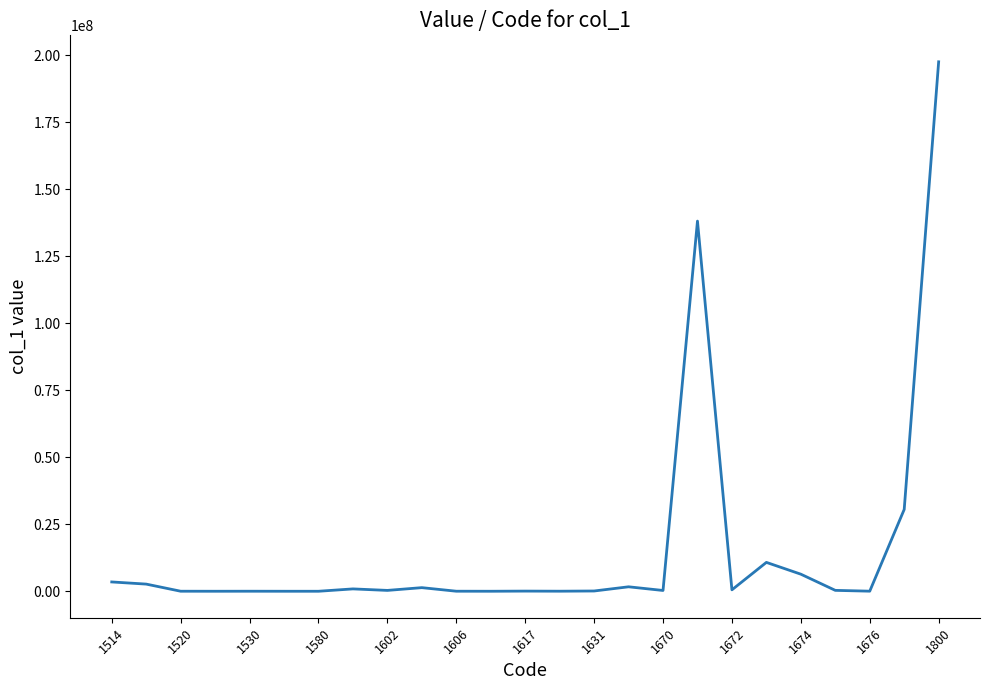

True or false: there are more than 0 points higher than both neighbors.

True